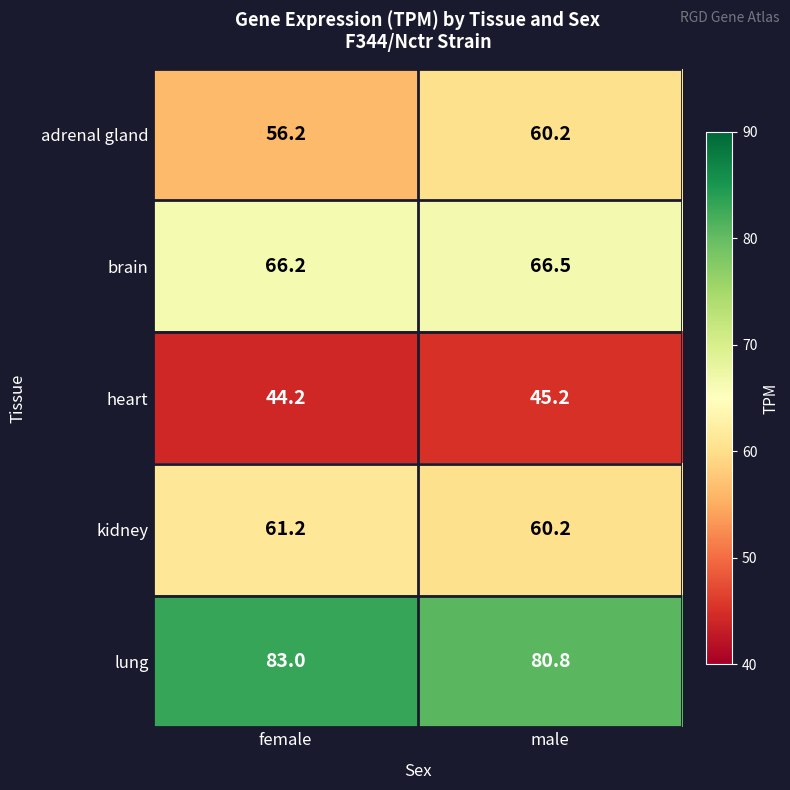

Reading left to right, transcribe all the data shown in this chart.

adrenal gland: 56.2	60.2
brain: 66.2	66.5
heart: 44.2	45.2
kidney: 61.2	60.2
lung: 83.0	80.8